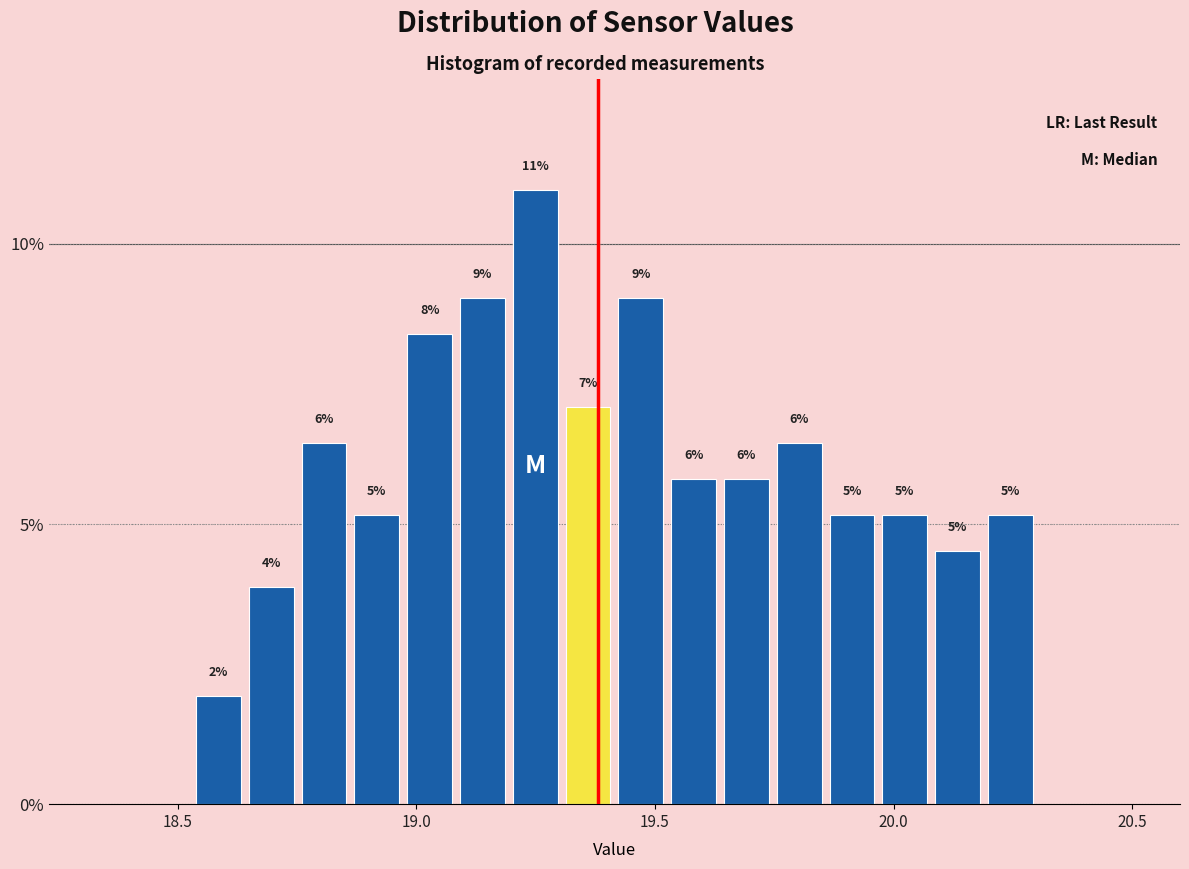

Read against the x-axis, roughly where is the centre of the tallest bar?

19.25